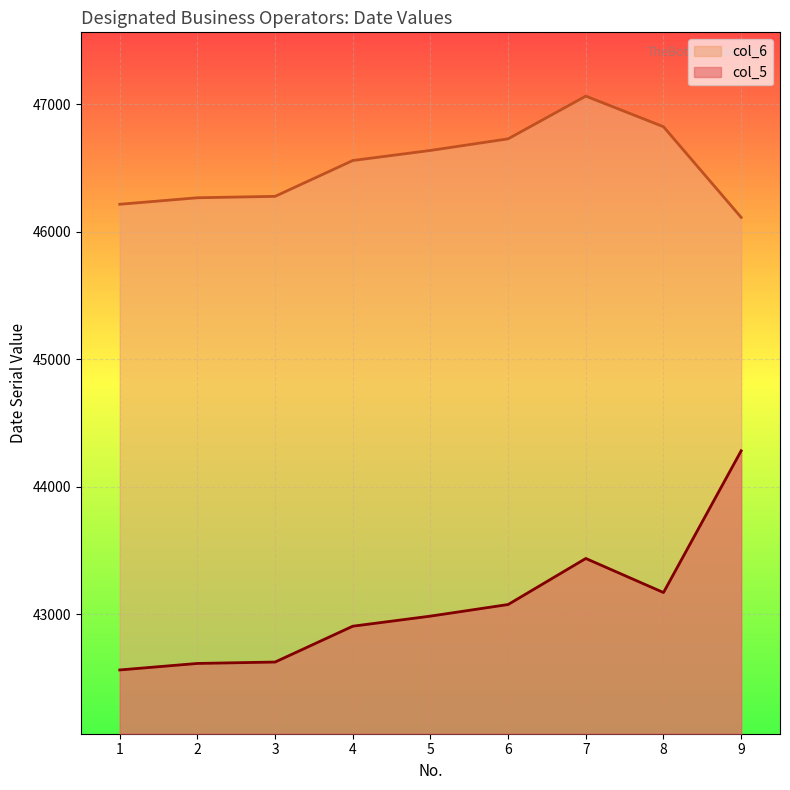

At which label does col_6 reach its minimum?

9